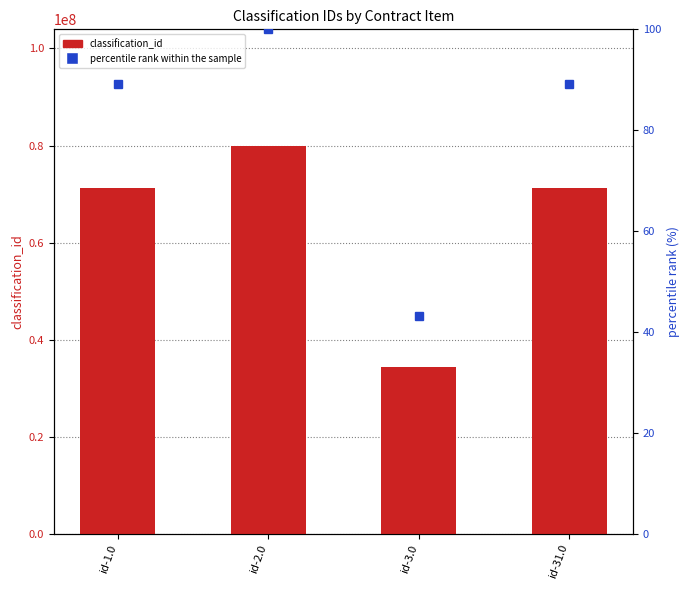

Is the value of percentile rank within the sample at id-3.0 greater than the value of classification_id at id-31.0?

No